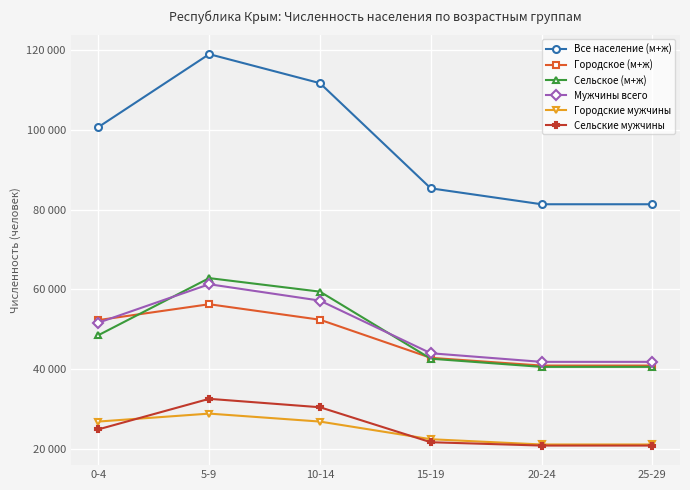

Reading right to left, list all the values displayed in this chart.

Все население (м+ж): 81350	81350	85350	111757	119045	100735
Городское (м+ж): 40837	40837	42786	52355	56243	52261
Сельское (м+ж): 40513	40513	42564	59402	62802	48474
Мужчины всего: 41774	41774	43935	57151	61268	51607
Городские мужчины: 21023	21023	22344	26777	28779	26782
Сельские мужчины: 20751	20751	21591	30374	32489	24825